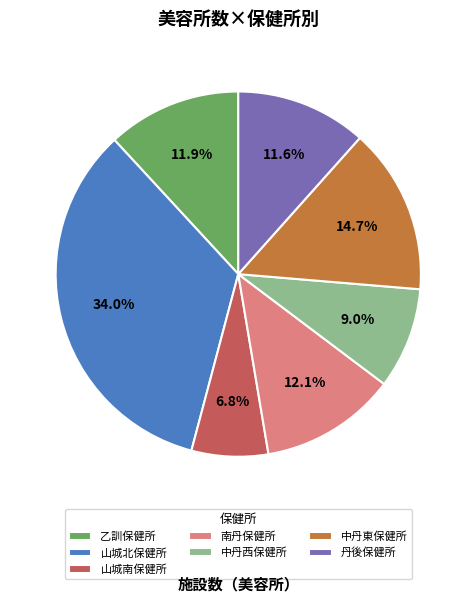

Which has a higher value, 中丹東保健所 or 乙訓保健所?

中丹東保健所